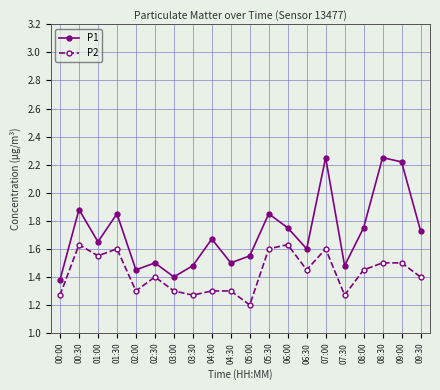

Is this an area chart (filled region under the line)?

No